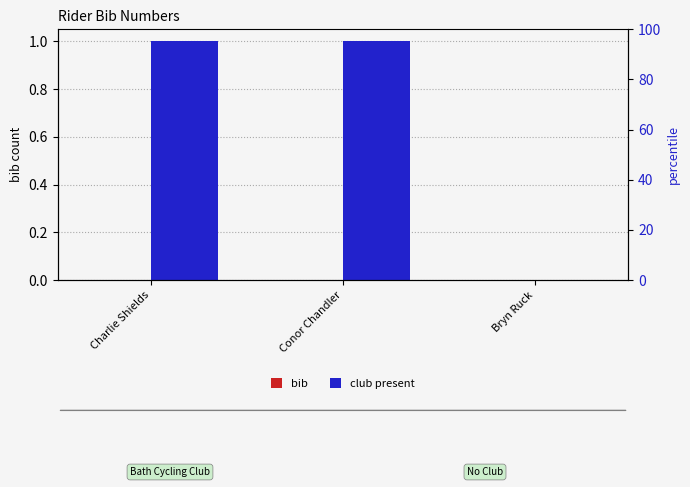

Which category has the lowest value in the bib series?

Charlie Shields